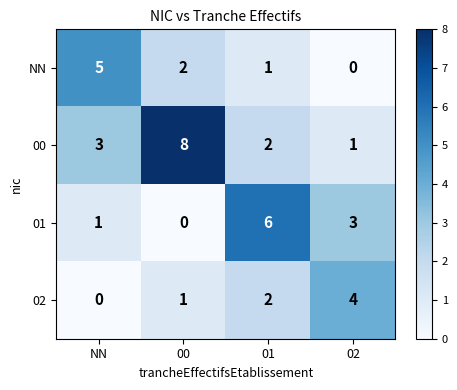

Reading right to left, list all the values displayed in this chart.

NN: 0	1	2	5
00: 1	2	8	3
01: 3	6	0	1
02: 4	2	1	0